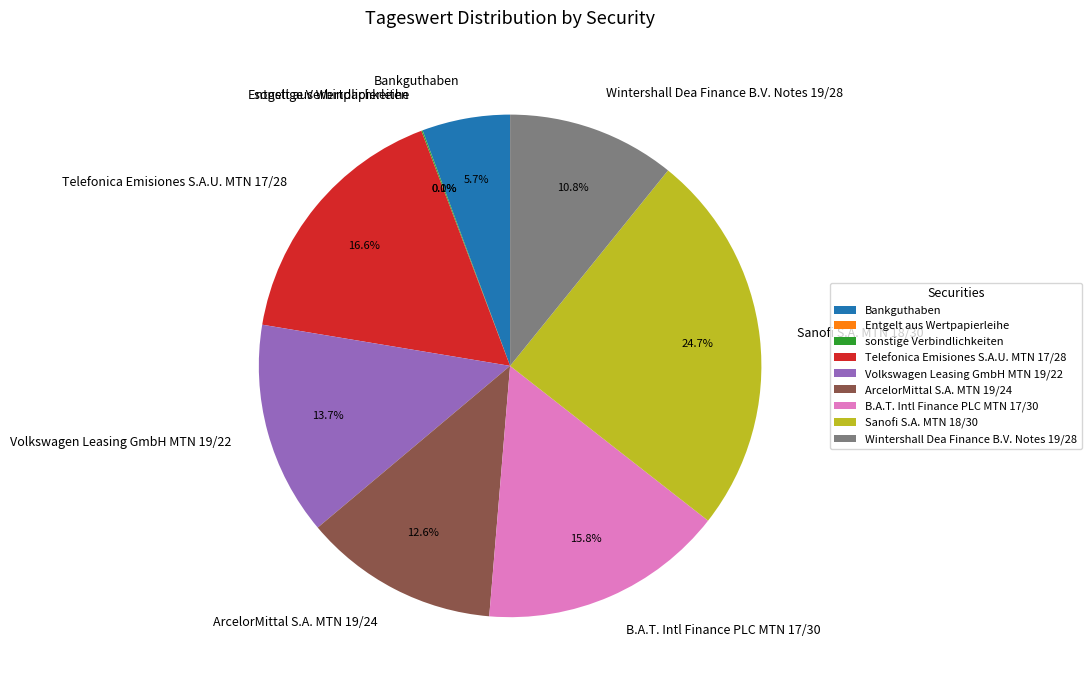

True or false: Wintershall Dea Finance B.V. Notes 19/28 accounts for 11% of the total.

True